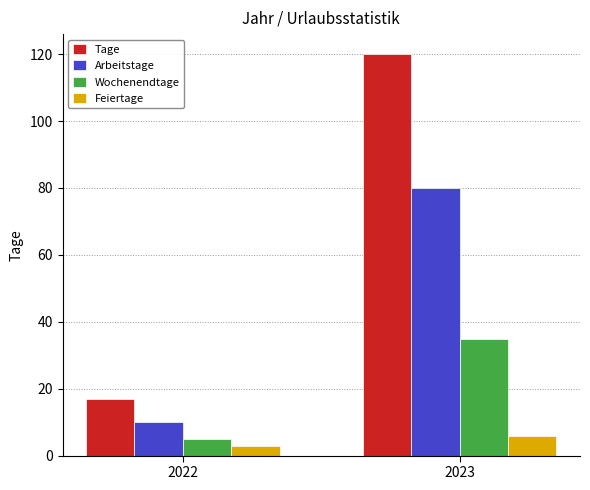

Reading right to left, what are all the values shown in this chart?

Tage: 2023=120	2022=17
Arbeitstage: 2023=80	2022=10
Wochenendtage: 2023=35	2022=5
Feiertage: 2023=6	2022=3